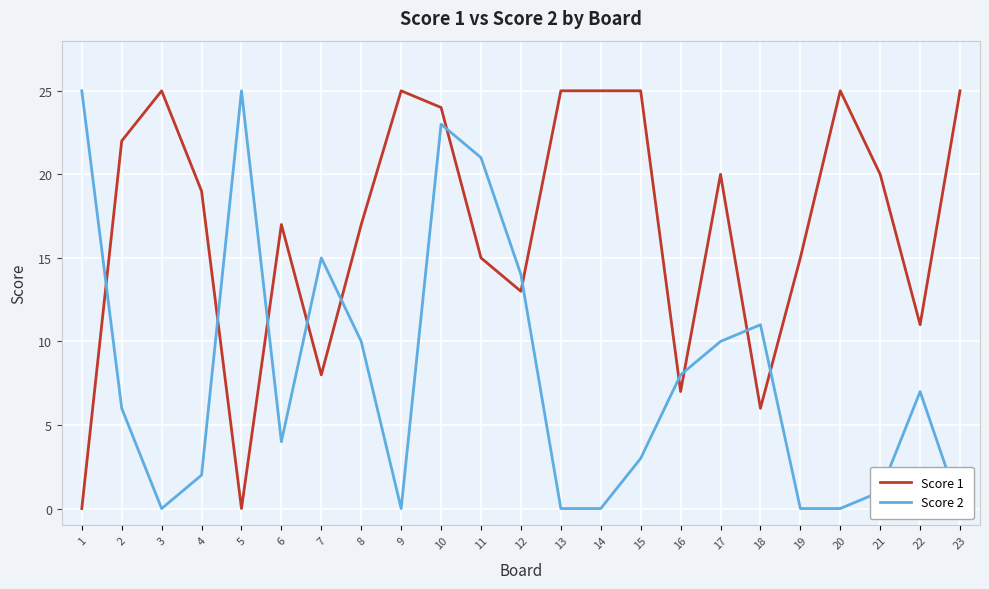

At 11, list the series in order from smallest to largest.

Score 1, Score 2